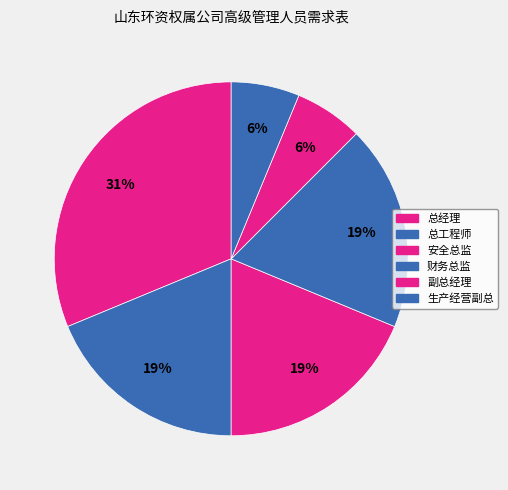

Count the number of slices in the pie.

6